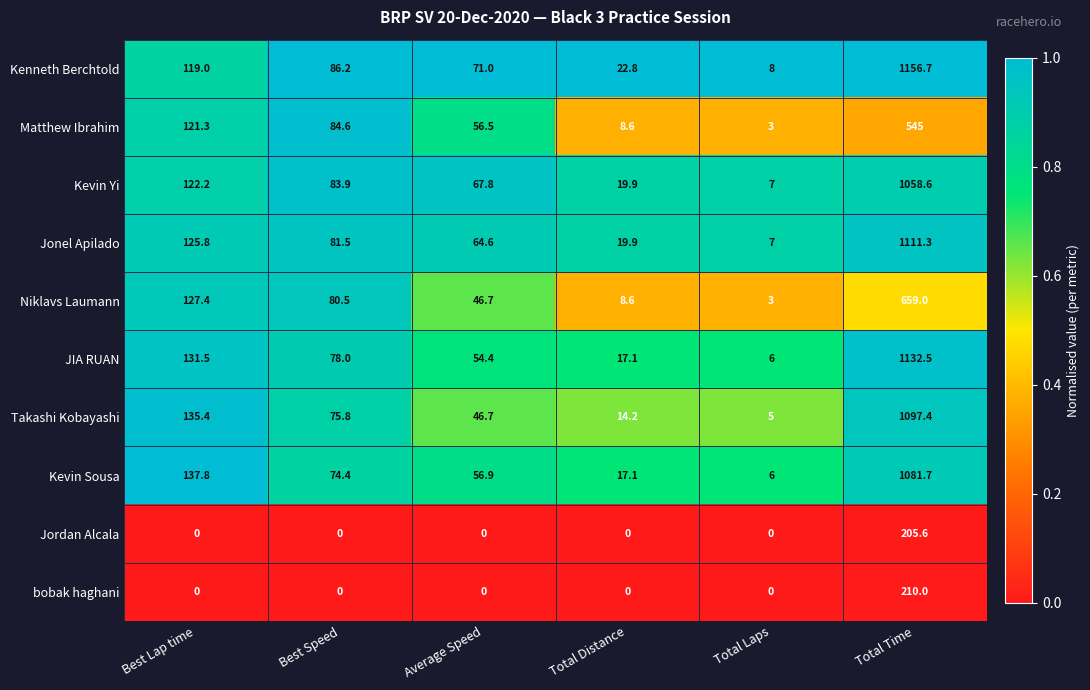

True or false: Jonel Apilado has a value of 1111.3 at Total Time.

True